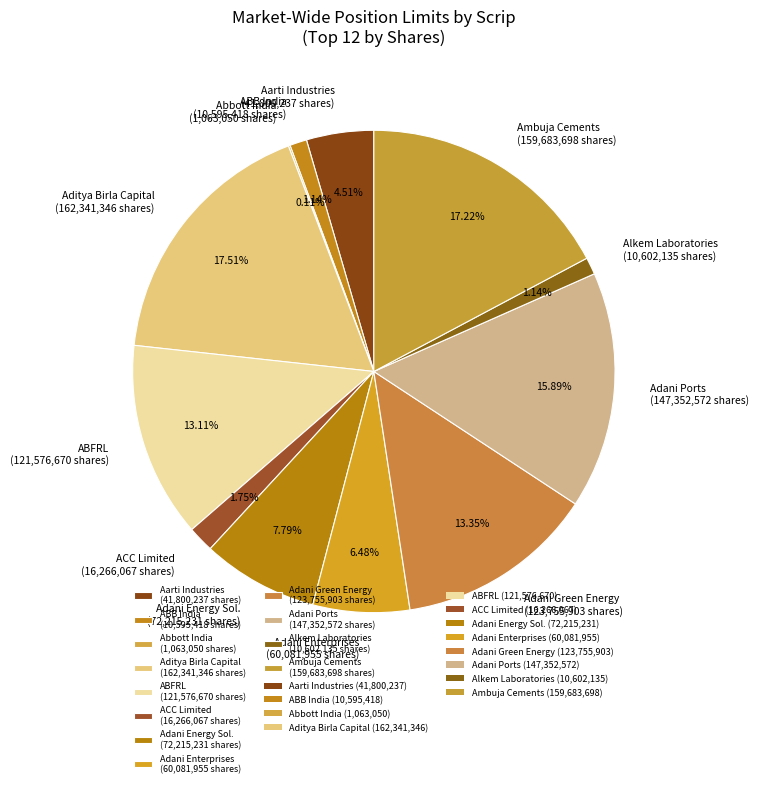

Is Adani Green Energy (123,755,903 shares) the majority of the pie?

No